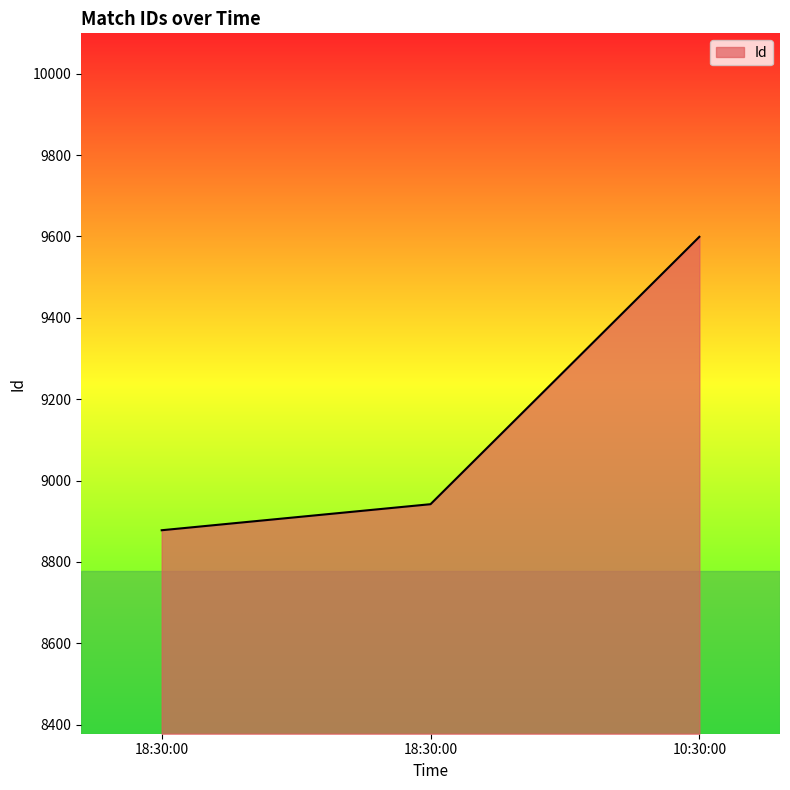

List the labels in order of value, smallest first.

18:30:00, 18:30:00, 10:30:00